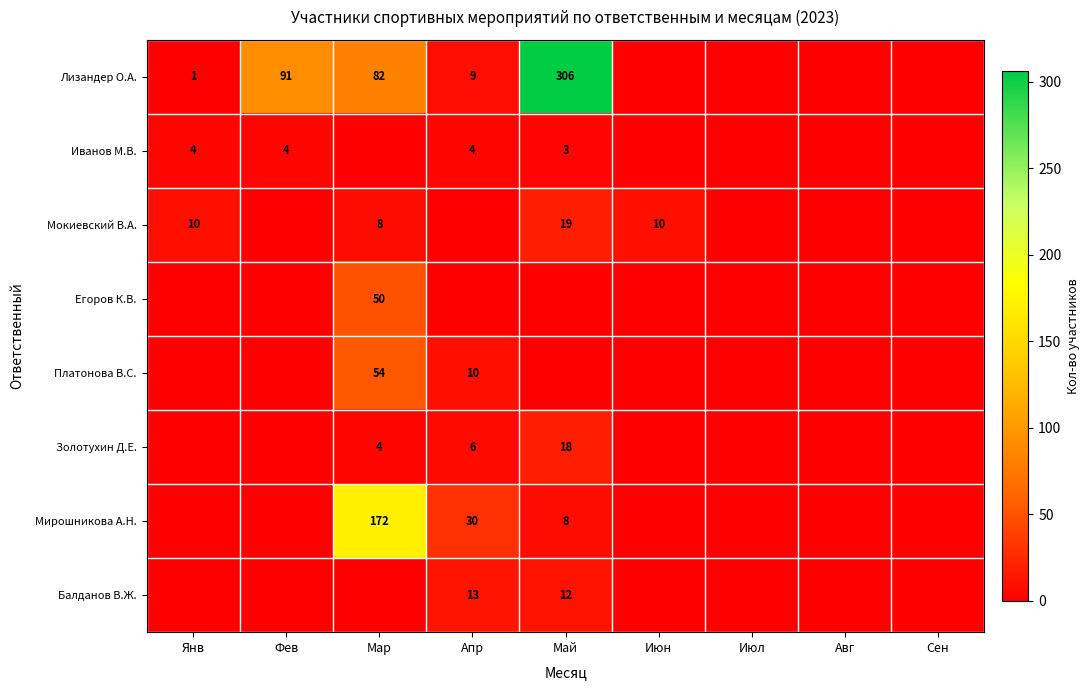

The Мокиевский В.А. series shows 10 at Июн. True or false?

True